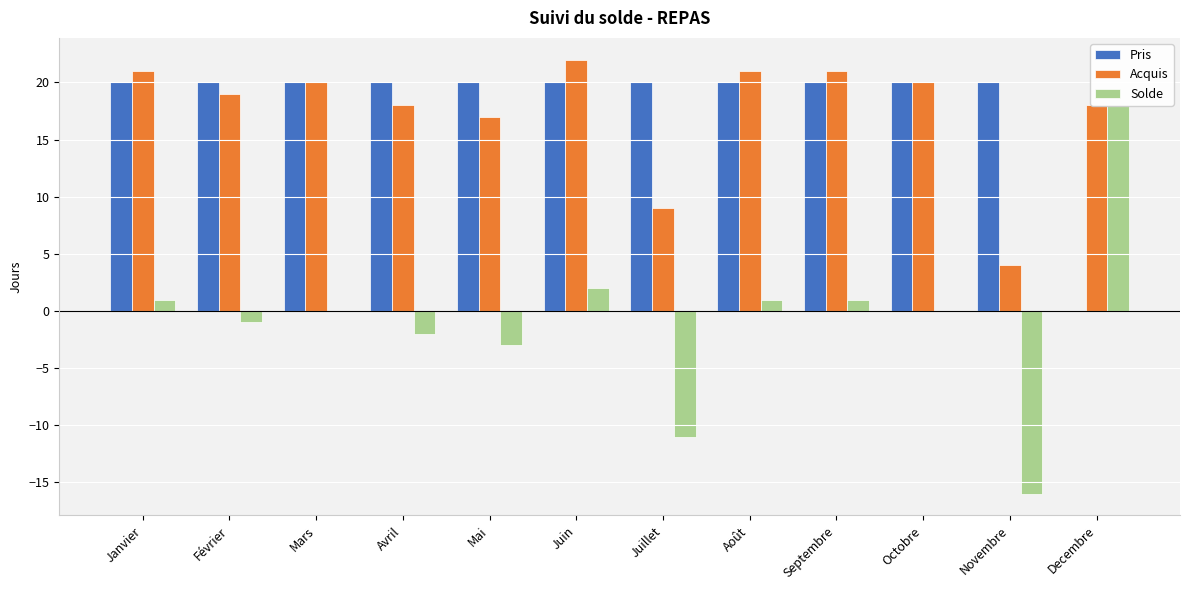

What is the value of the Pris bar at the 4th from the left?

20